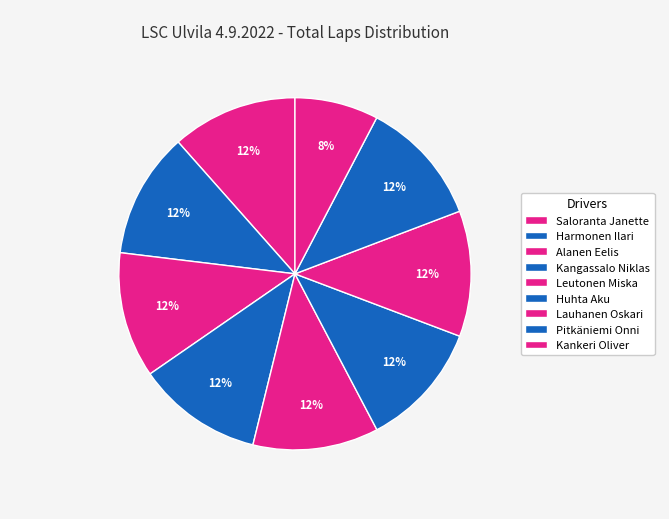

The Lauhanen Oskari slice represents 18% of the pie. True or false?

False